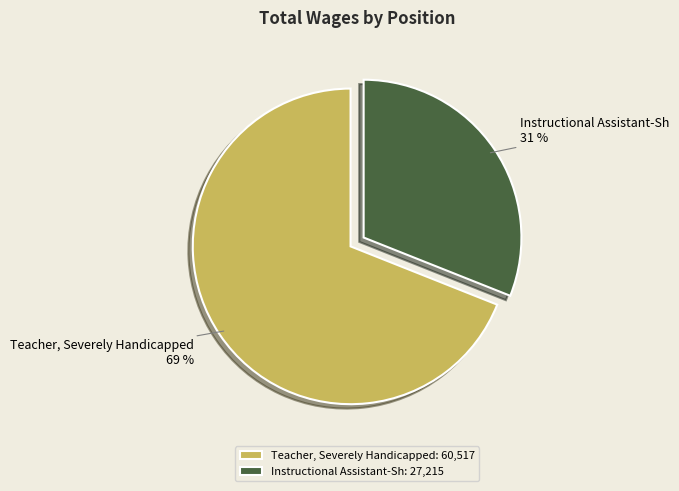

How many segments does this pie chart have?

2